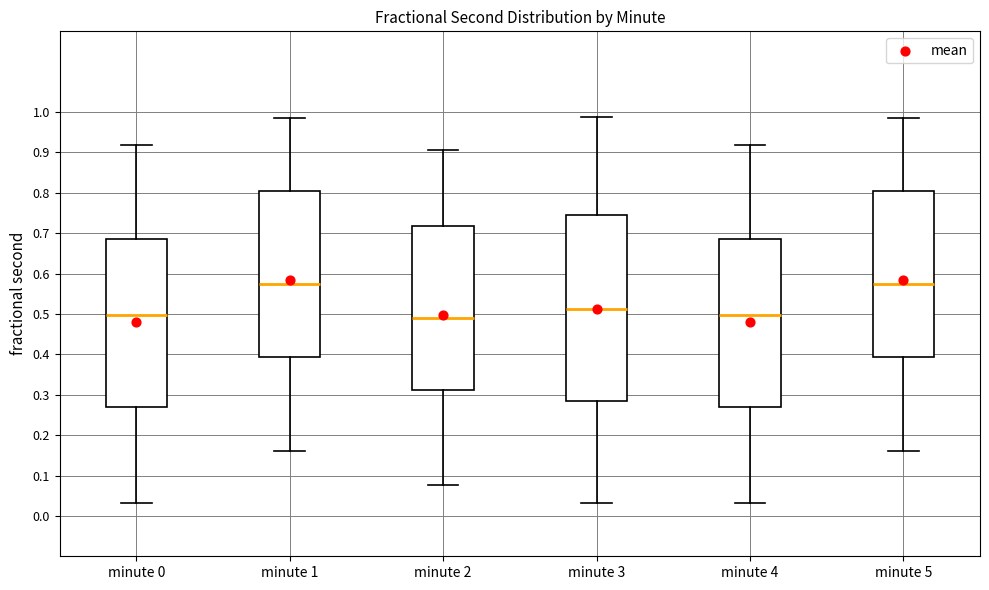

Which box is the tallest, from its lower edge to its upper edge?

minute 3